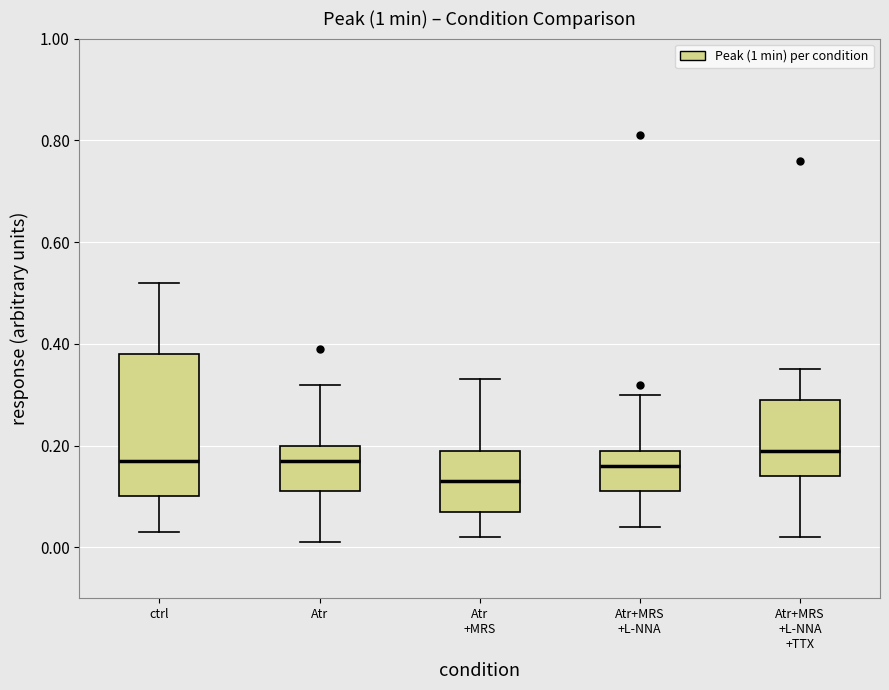

Reading left to right, read every box against the y-axis: the position of its median line, the range the box covers, and the ends of its whiskers. The values are not printed on the chart, so give them approximately, as read against the axis.

ctrl: median 0.18, box 0.10 to 0.38, whiskers 0.04 to 0.52
Atr: median 0.18, box 0.12 to 0.20, whiskers 0.02 to 0.32
Atr +MRS: median 0.14, box 0.08 to 0.20, whiskers 0.02 to 0.34
Atr+MRS +L-NNA: median 0.16, box 0.12 to 0.20, whiskers 0.04 to 0.30
Atr+MRS +L-NNA +TTX: median 0.20, box 0.14 to 0.30, whiskers 0.02 to 0.36